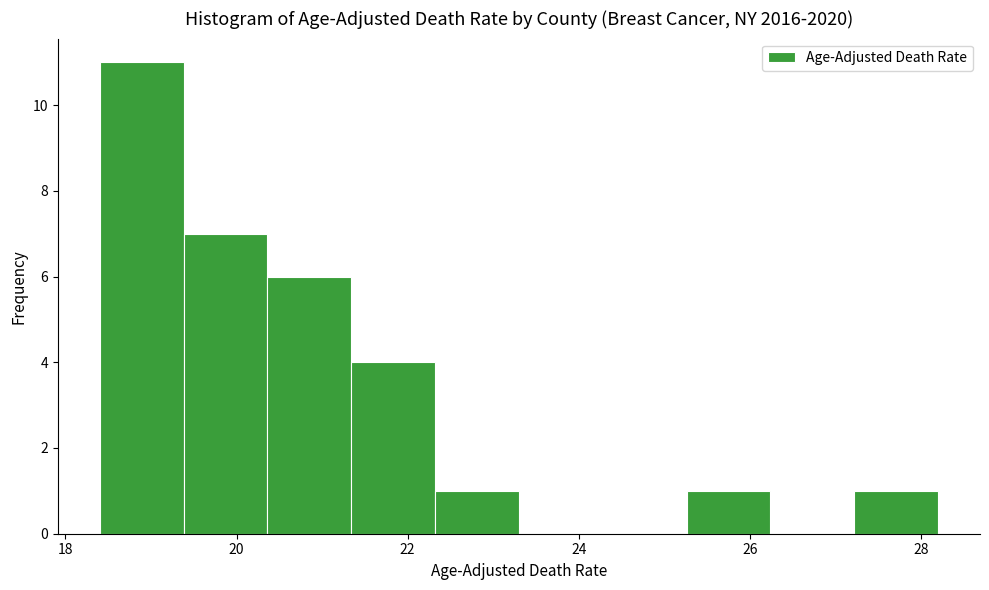

Reading left to right, transcribe this chart: for each bar, give the range it covers on the x-axis and its height. Neither the bar edges nor the heights are printed on the chart, so give them approximately, as read against the axes.

18.40 to 19.38: 11
19.38 to 20.36: 7
20.36 to 21.34: 6
21.34 to 22.32: 4
22.32 to 23.30: 1
23.30 to 24.28: 0
24.28 to 25.26: 0
25.26 to 26.24: 1
26.24 to 27.22: 0
27.22 to 28.20: 1